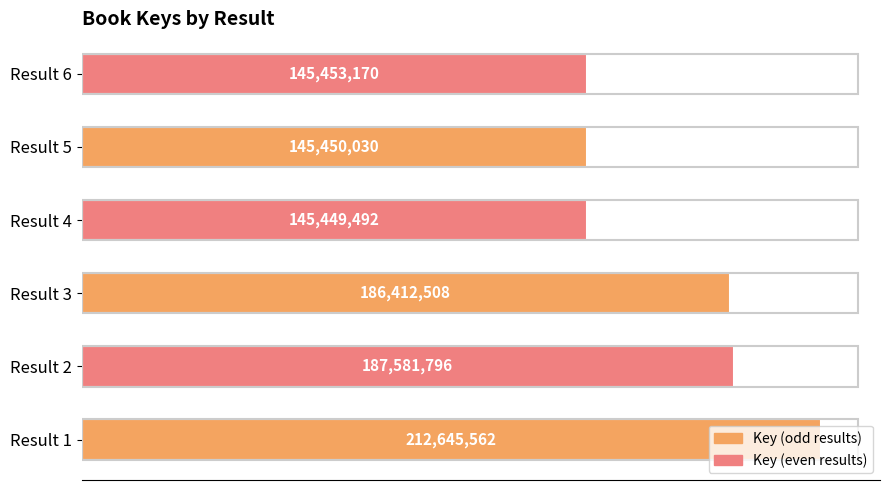

List the labels in order of value, largest first.

Result 1, Result 2, Result 3, Result 6, Result 5, Result 4